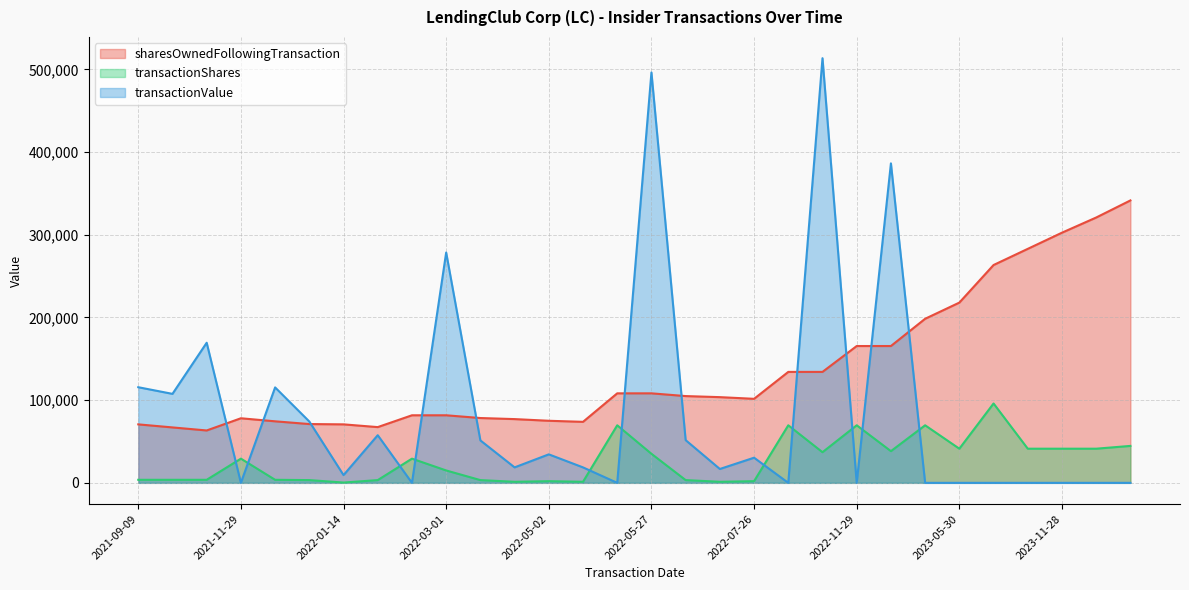

What is the maximum value for sharesOwnedFollowingTransaction?

341482